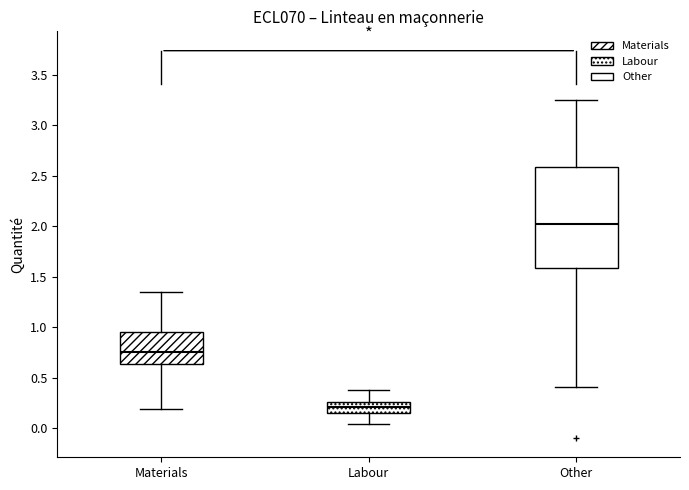

Which box's median line is the highest?

Other